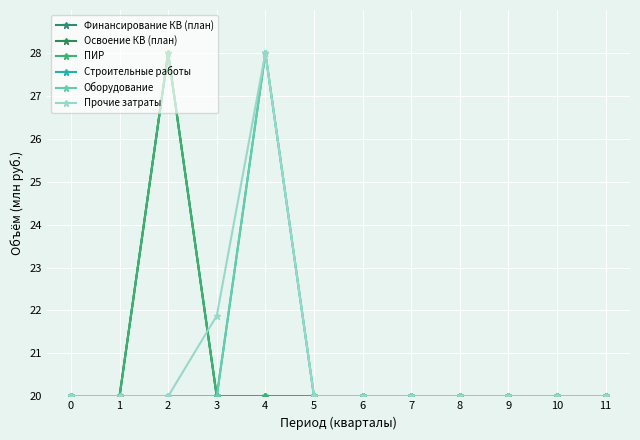

Reading left to right, list all the values displayed in this chart.

Финансирование КВ (план): 0=20.0	1=20.0	2=28.0	3=20.0	4=20.0	5=20.0	6=20.0	7=20.0	8=20.0	9=20.0	10=20.0	11=20.0
Освоение КВ (план): 0=20.0	1=20.0	2=28.0	3=20.0	4=20.0	5=20.0	6=20.0	7=20.0	8=20.0	9=20.0	10=20.0	11=20.0
ПИР: 0=20.0	1=20.0	2=28.0	3=20.0	4=20.0	5=20.0	6=20.0	7=20.0	8=20.0	9=20.0	10=20.0	11=20.0
Строительные работы: 0=20.0	1=20.0	2=20.0	3=20.0	4=28.0	5=20.0	6=20.0	7=20.0	8=20.0	9=20.0	10=20.0	11=20.0
Оборудование: 0=20.0	1=20.0	2=20.0	3=20.0	4=28.0	5=20.0	6=20.0	7=20.0	8=20.0	9=20.0	10=20.0	11=20.0
Прочие затраты: 0=20.0	1=20.0	2=20.0	3=21.9	4=28.0	5=20.0	6=20.0	7=20.0	8=20.0	9=20.0	10=20.0	11=20.0